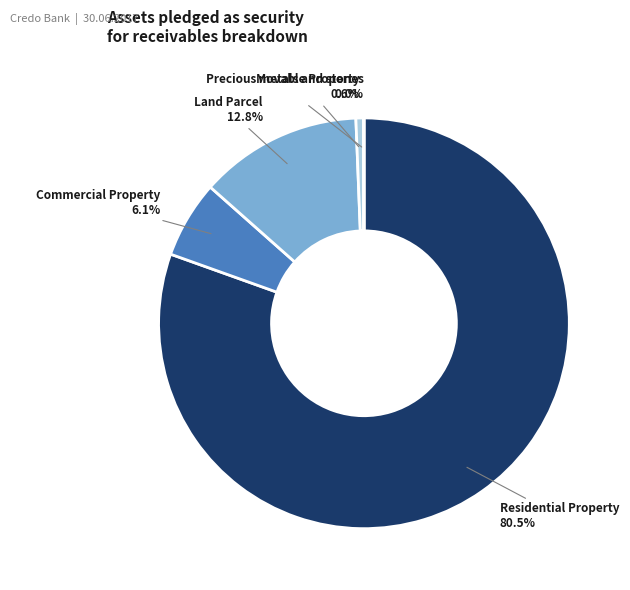

Is there a majority slice in this chart?

Yes